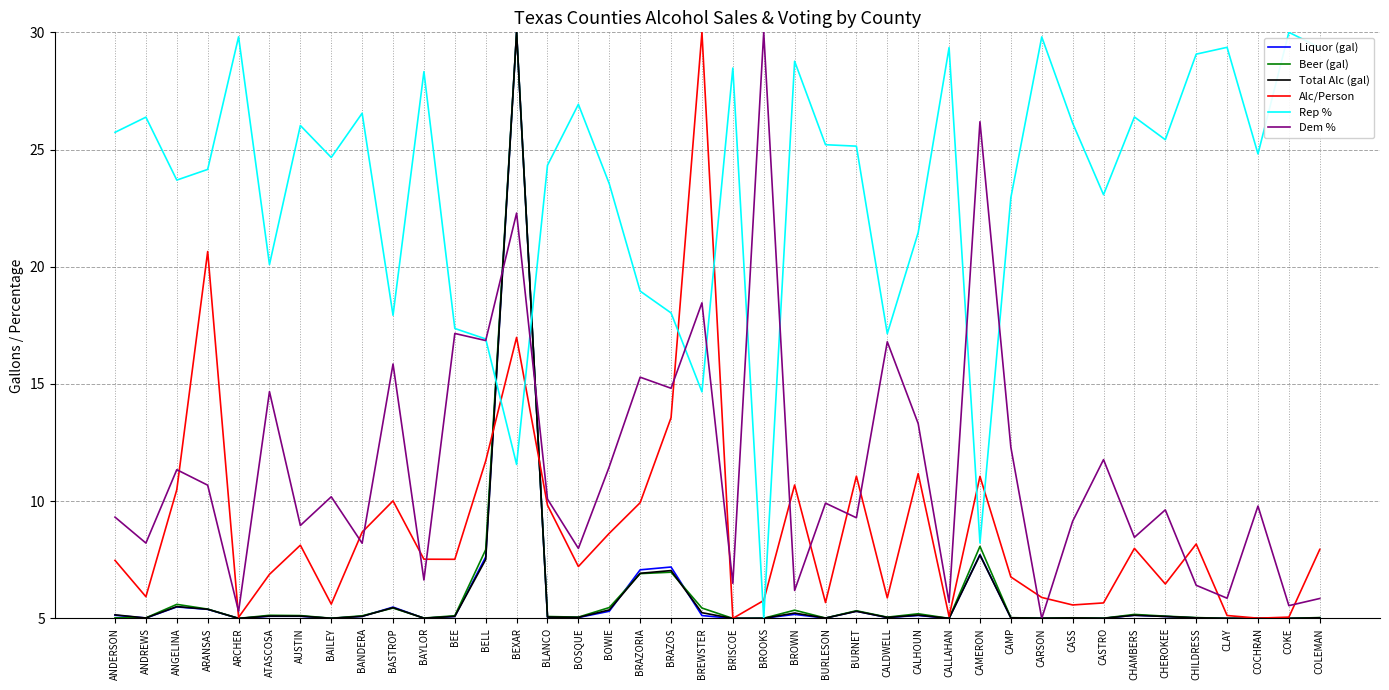

The value of Total Alc (gal) at BASTROP is 3.6. True or false?

False